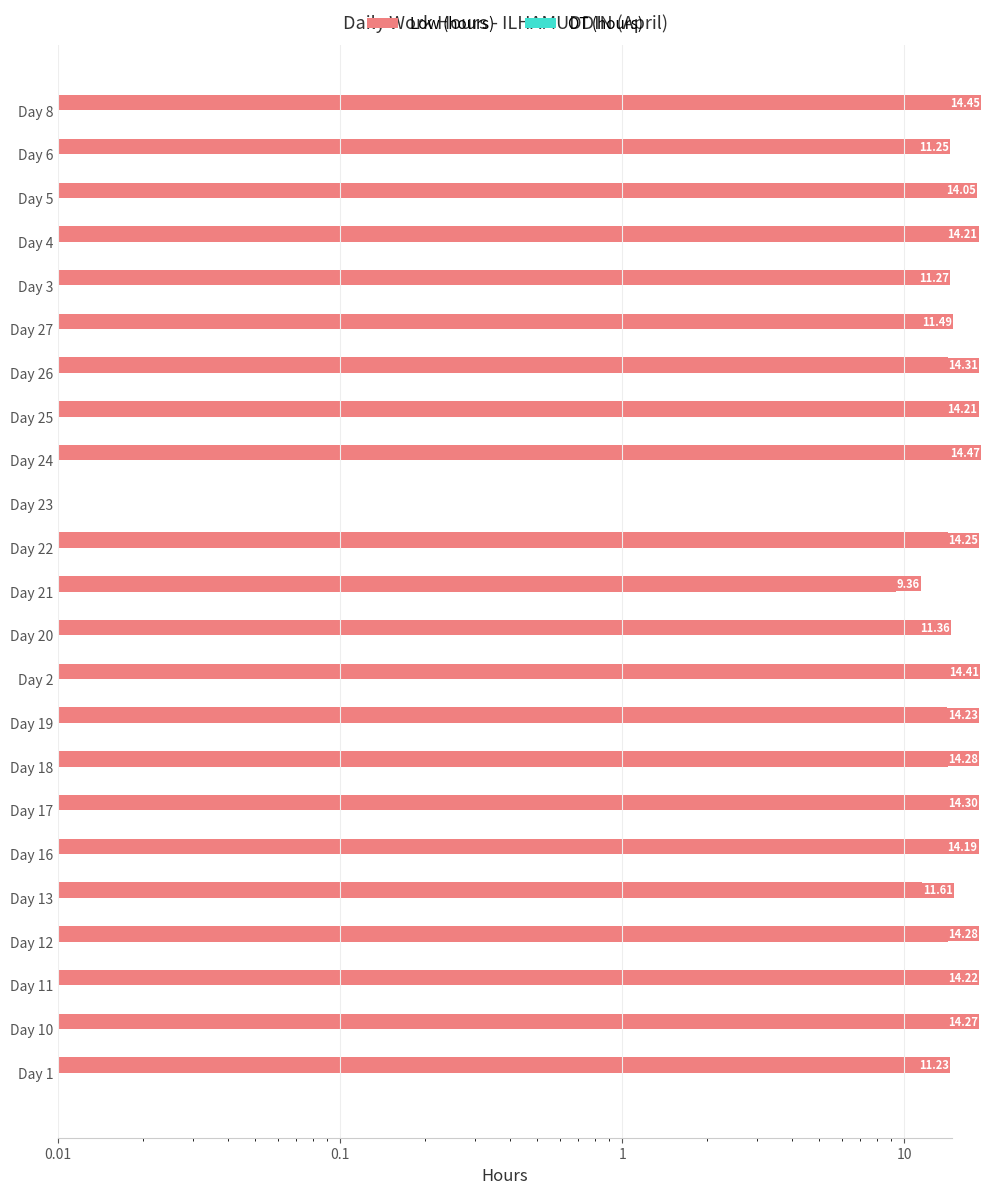

Reading left to right, list all the values displayed in this chart.

Low (hours): 11.2	14.3	14.2	14.3	11.6	14.2	14.3	14.3	14.2	14.4	11.4	9.4	14.2	0.0	14.5	14.2	14.3	11.5	11.3	14.2	14.1	11.2	14.4
OT (hours): 0.3	0.3	0.3	0.3	0.3	0.3	0.3	0.3	0.3	0.3	0.3	0.3	0.3	0.3	0.3	0.3	0.3	0.3	0.3	0.3	0.3	0.3	0.3